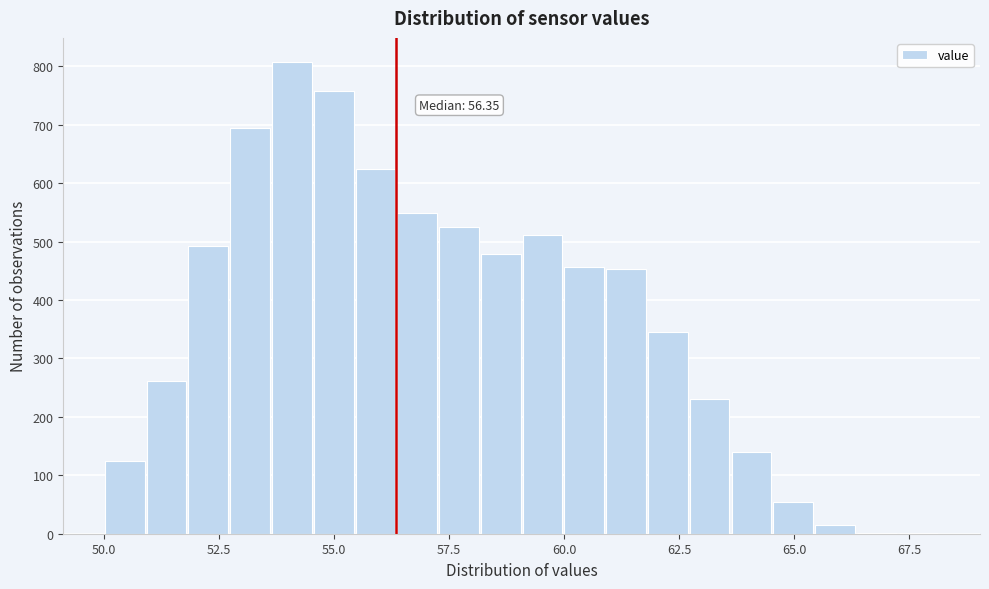

Around what value on the x-axis is the tallest bar? Give the approximate position of its centre, as read against the axis.

54.0